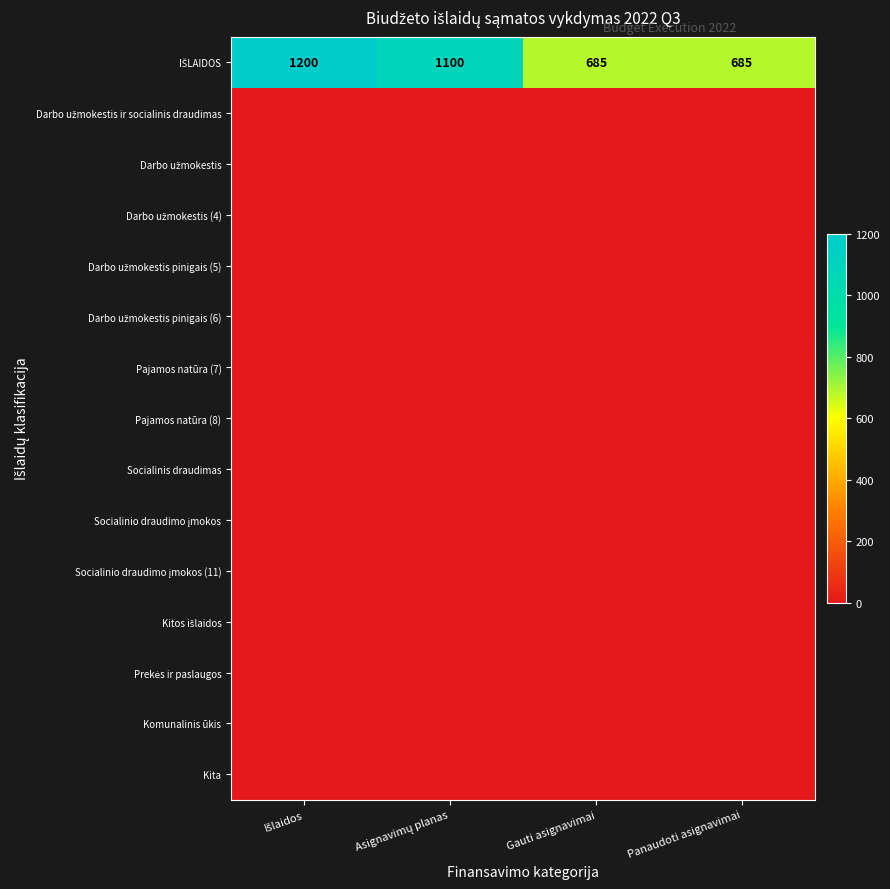

At which category is the sum across all series the highest?

Išlaidos